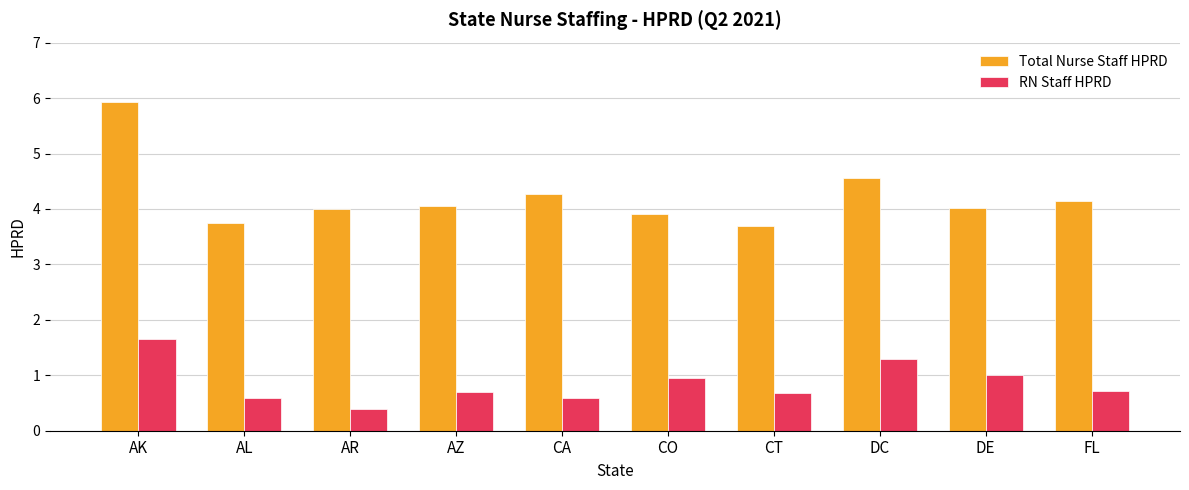

What is the label of the 2nd bar from the right?

DE